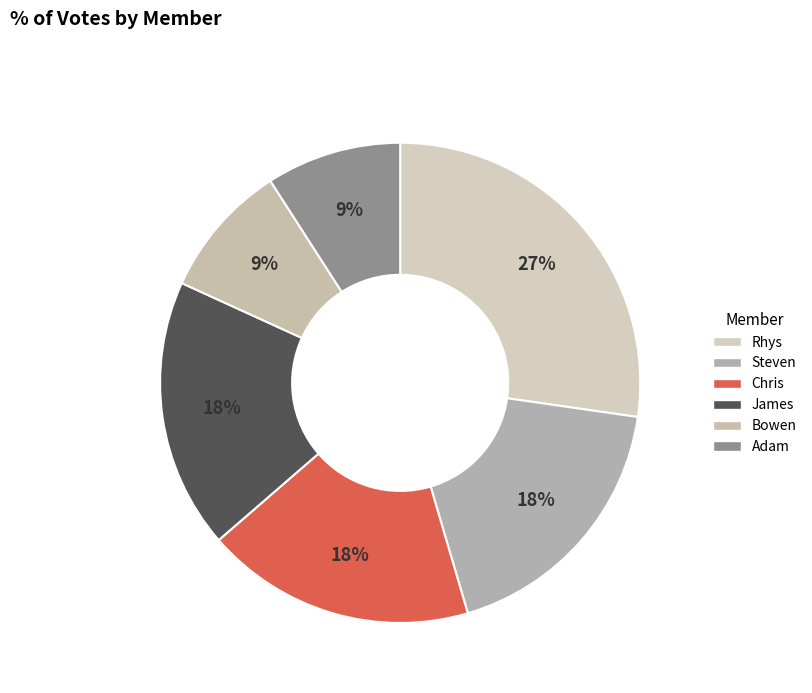

To the nearest percent, what is the difference between the largest and smallest slice percentages?

18%